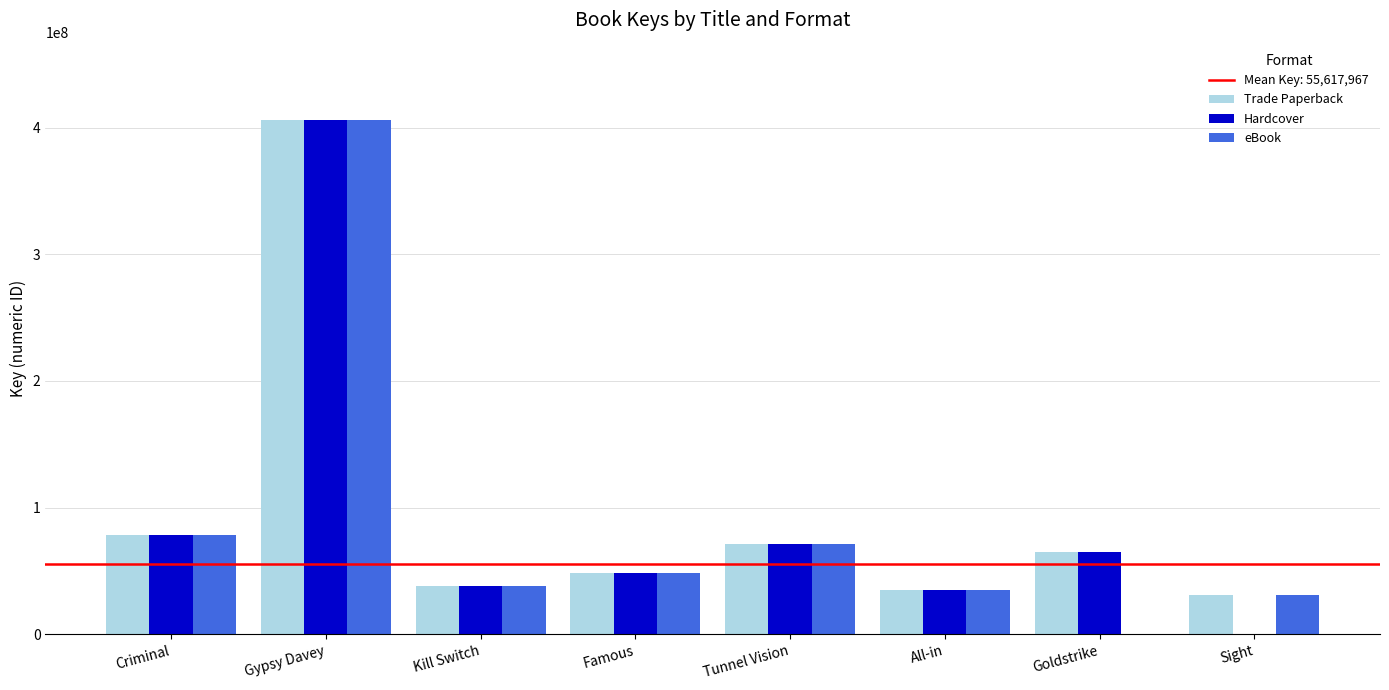

Does the chart contain stacked bars?

No